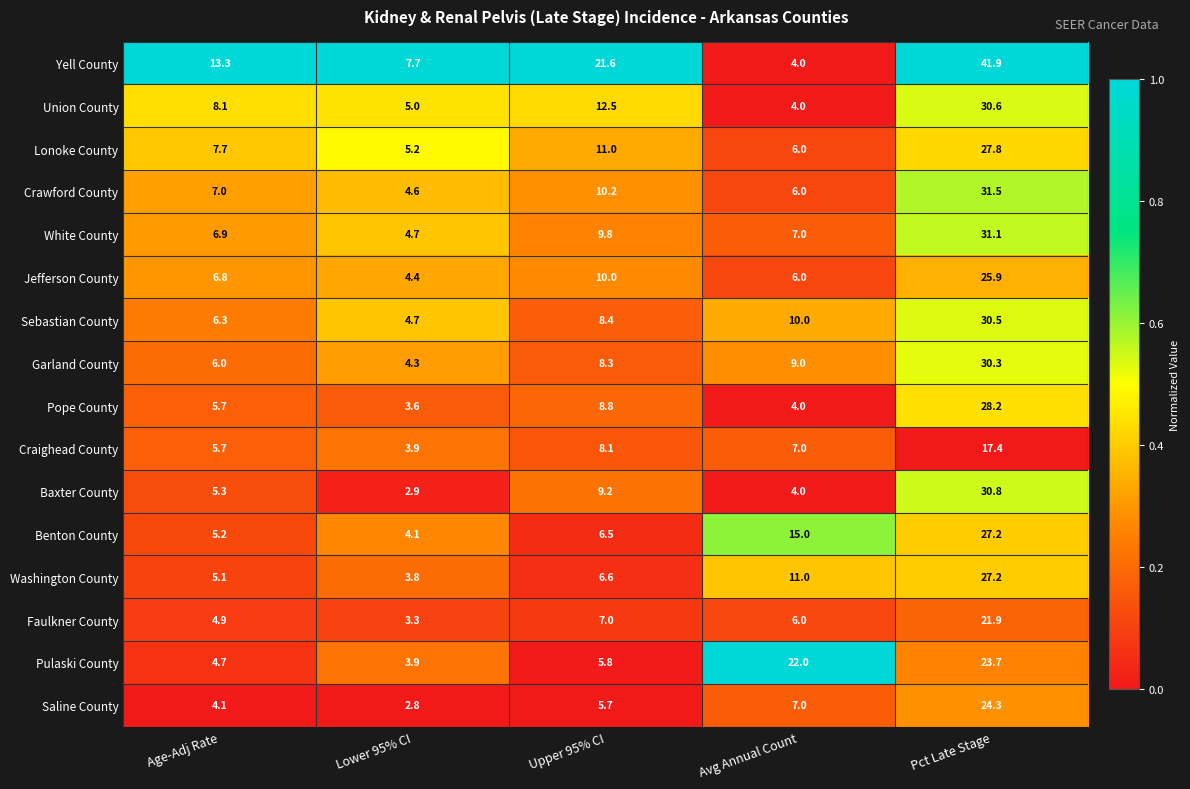

The Faulkner County series shows 4.9 at Age-Adj Rate. True or false?

True